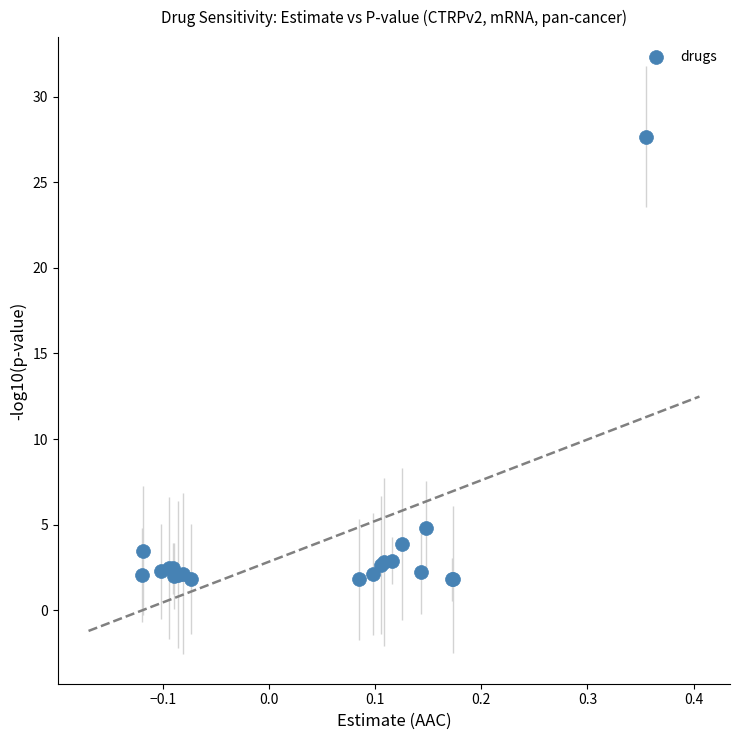

What Y value in the scatter plot is closest to 14?

4.8